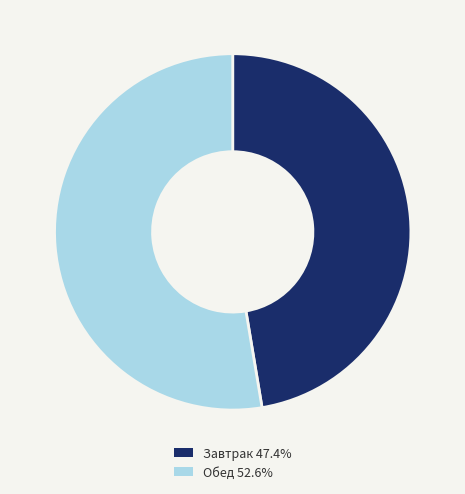

What is the ratio of the value at Обед 52.6% to the value at Завтрак 47.4%?

1.1